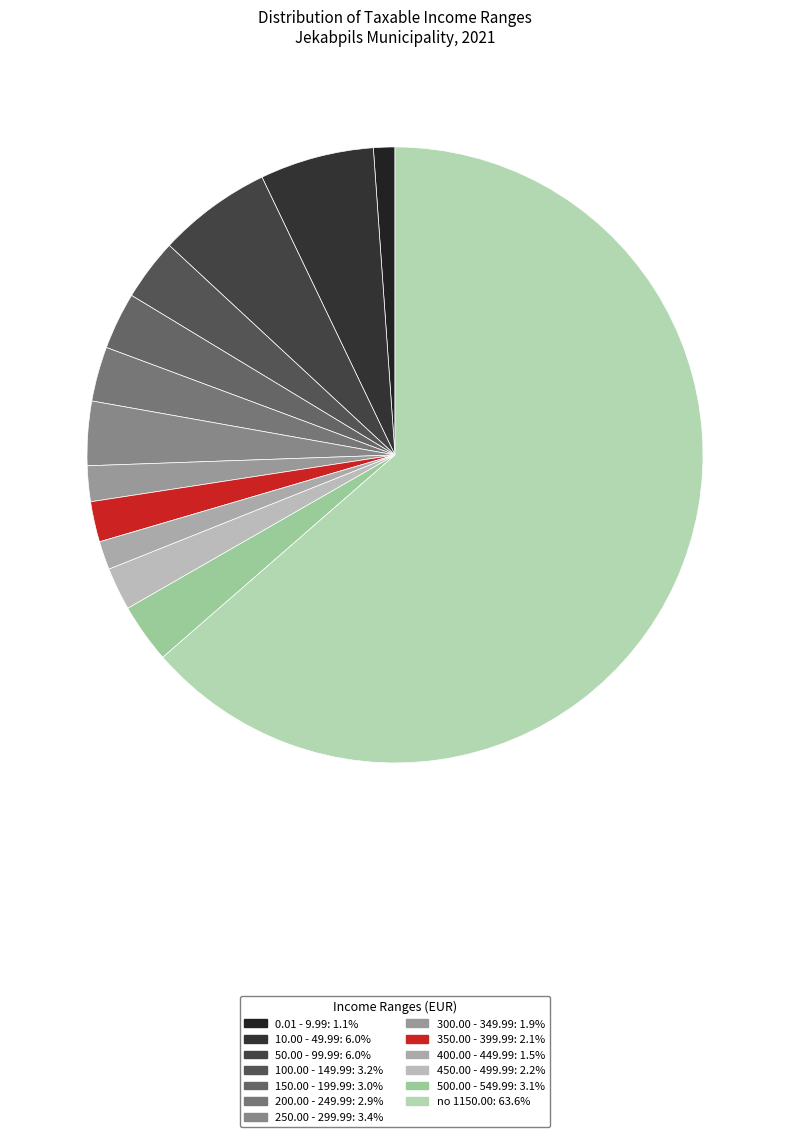

What percentage is NOT represented by 200.00 - 249.99?

97.1%